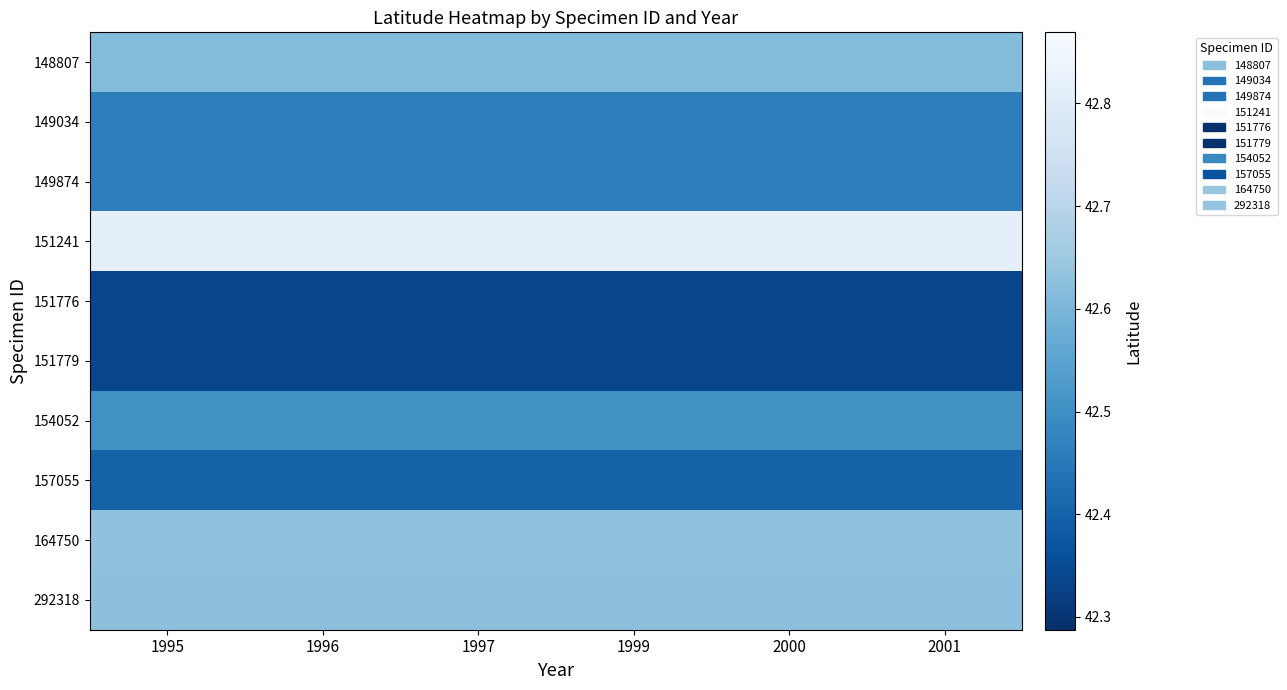

Reading left to right, extract all data points from this chart.

148807: 1995=42.6	1996=42.6	1997=42.6	1999=42.6	2000=42.6	2001=42.6
149034: 1995=42.5	1996=42.5	1997=42.5	1999=42.5	2000=42.5	2001=42.5
149874: 1995=42.5	1996=42.5	1997=42.5	1999=42.5	2000=42.5	2001=42.5
151241: 1995=42.8	1996=42.8	1997=42.8	1999=42.8	2000=42.8	2001=42.8
151776: 1995=42.3	1996=42.3	1997=42.3	1999=42.3	2000=42.3	2001=42.3
151779: 1995=42.3	1996=42.3	1997=42.3	1999=42.3	2000=42.3	2001=42.3
154052: 1995=42.5	1996=42.5	1997=42.5	1999=42.5	2000=42.5	2001=42.5
157055: 1995=42.4	1996=42.4	1997=42.4	1999=42.4	2000=42.4	2001=42.4
164750: 1995=42.6	1996=42.6	1997=42.6	1999=42.6	2000=42.6	2001=42.6
292318: 1995=42.6	1996=42.6	1997=42.6	1999=42.6	2000=42.6	2001=42.6